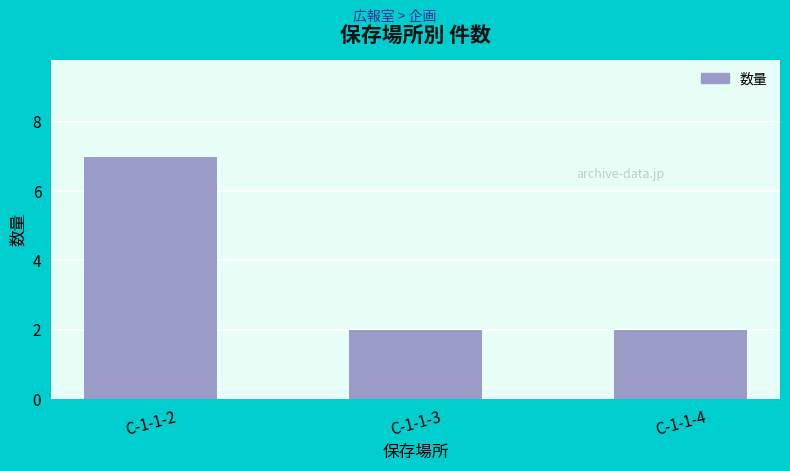

Reading left to right, list all the values displayed in this chart.

7	2	2